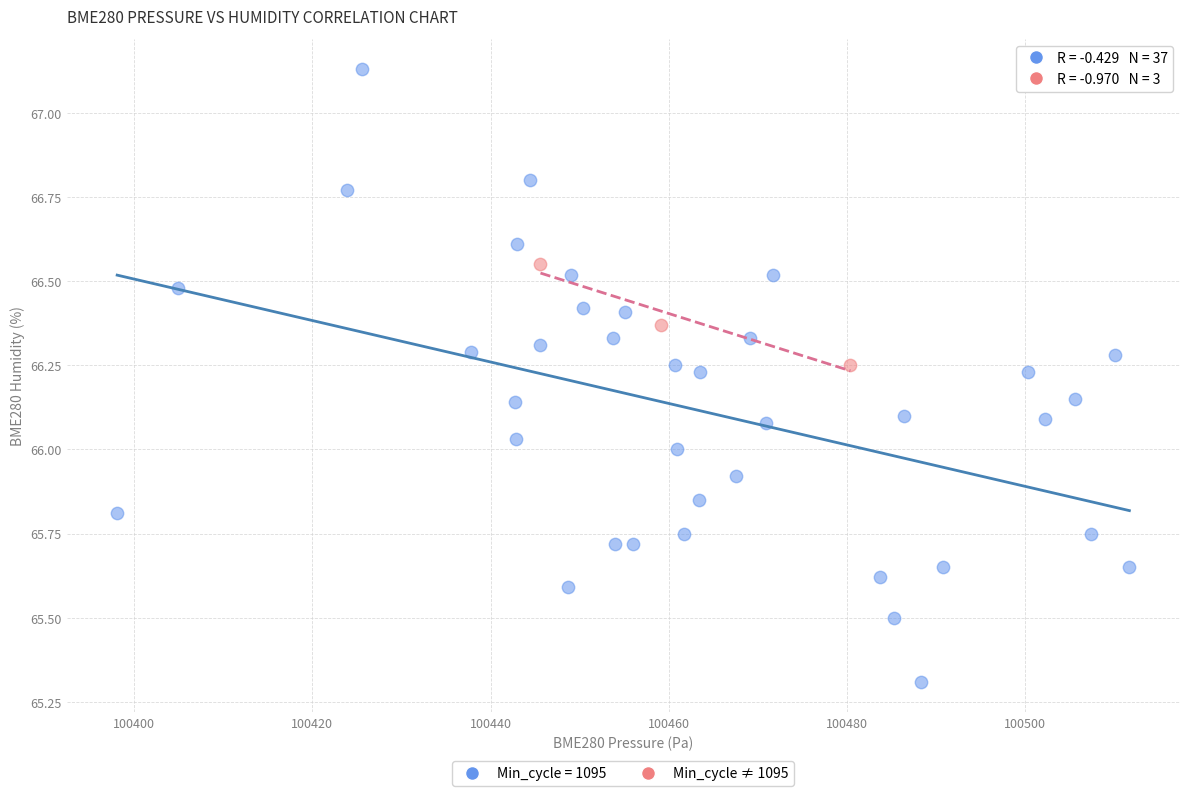

Which series contains the highest Y value?

Min_cycle = 1095